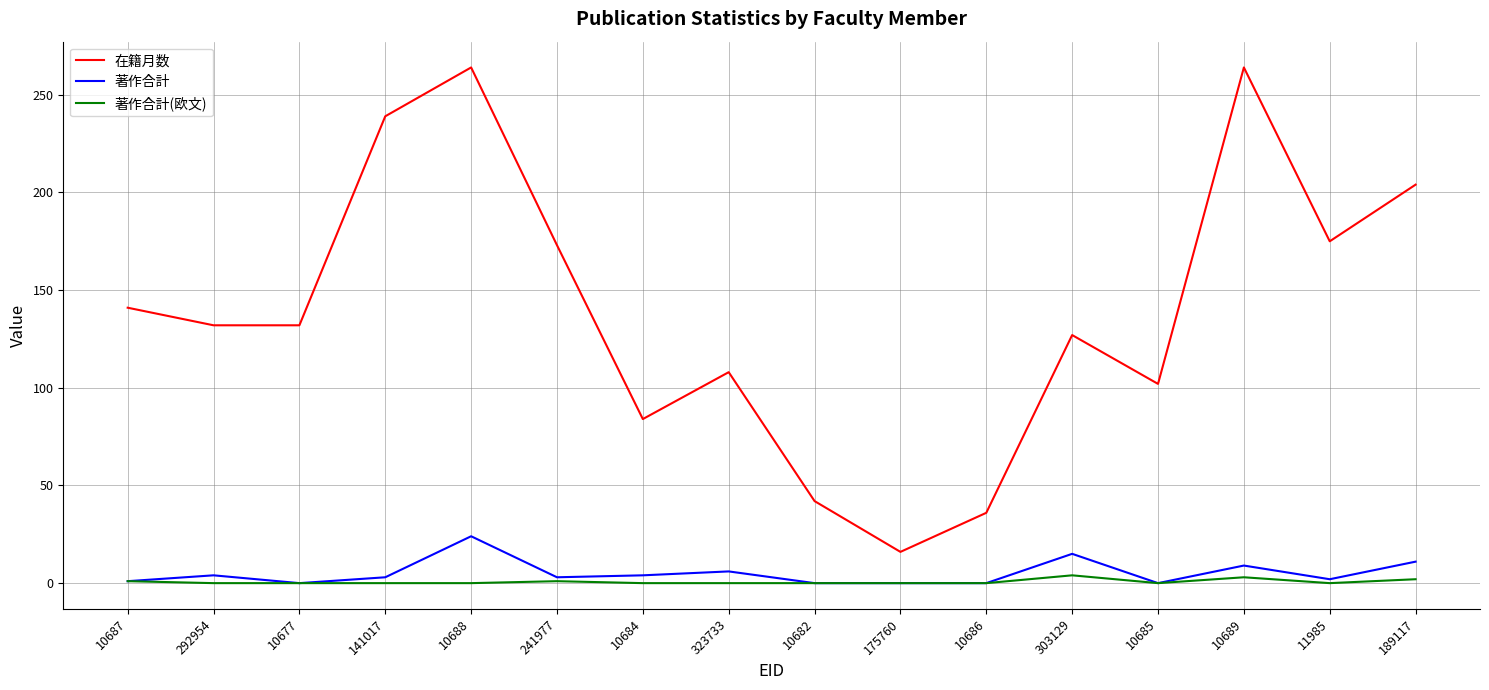

The value of 著作合計 at 10685 is 0. True or false?

True